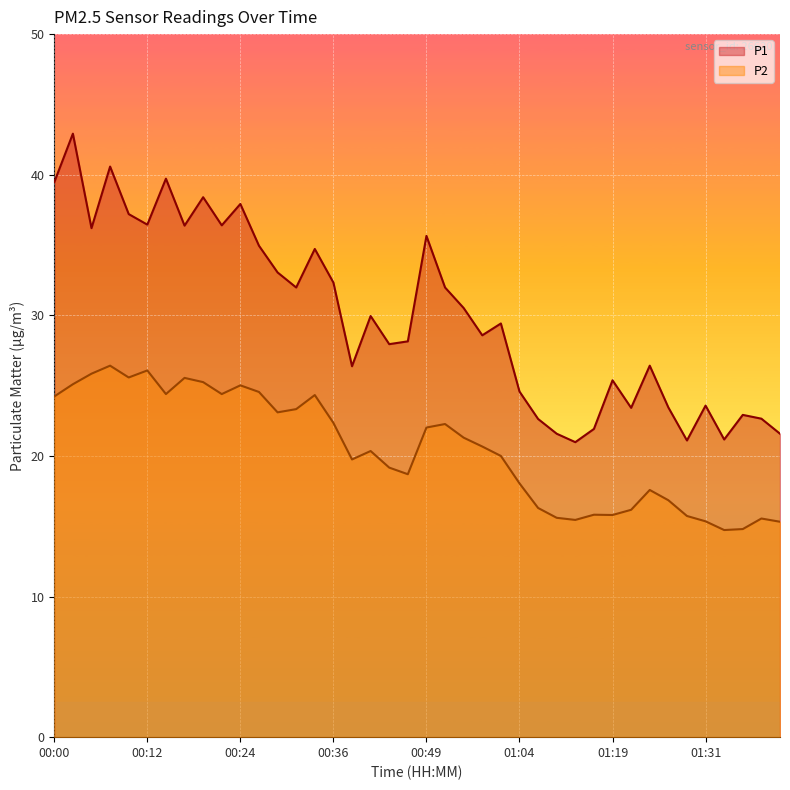

What are all the series names shown in the legend?

P1, P2